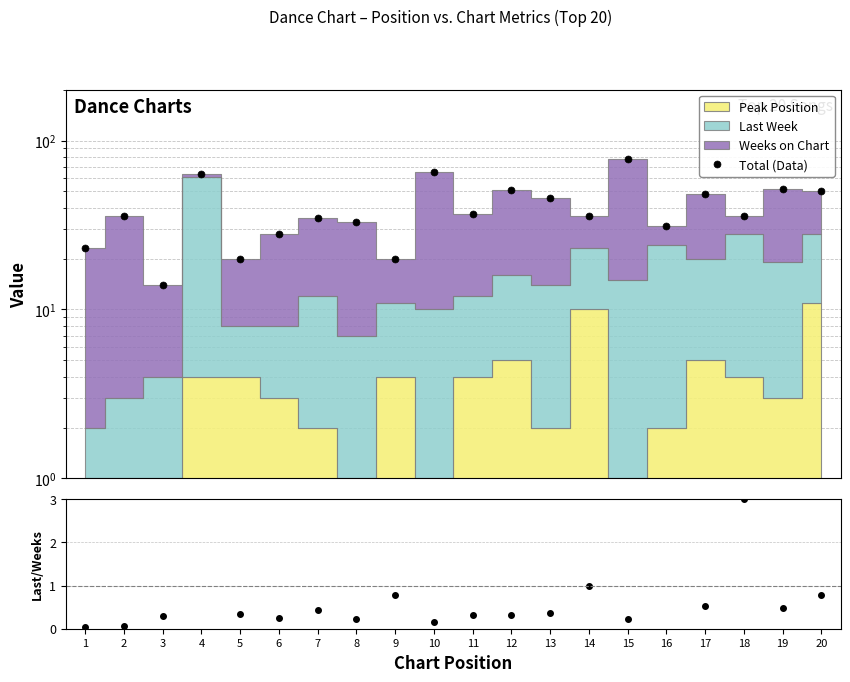

At which category does Last/Weeks reach its first local valley?

6